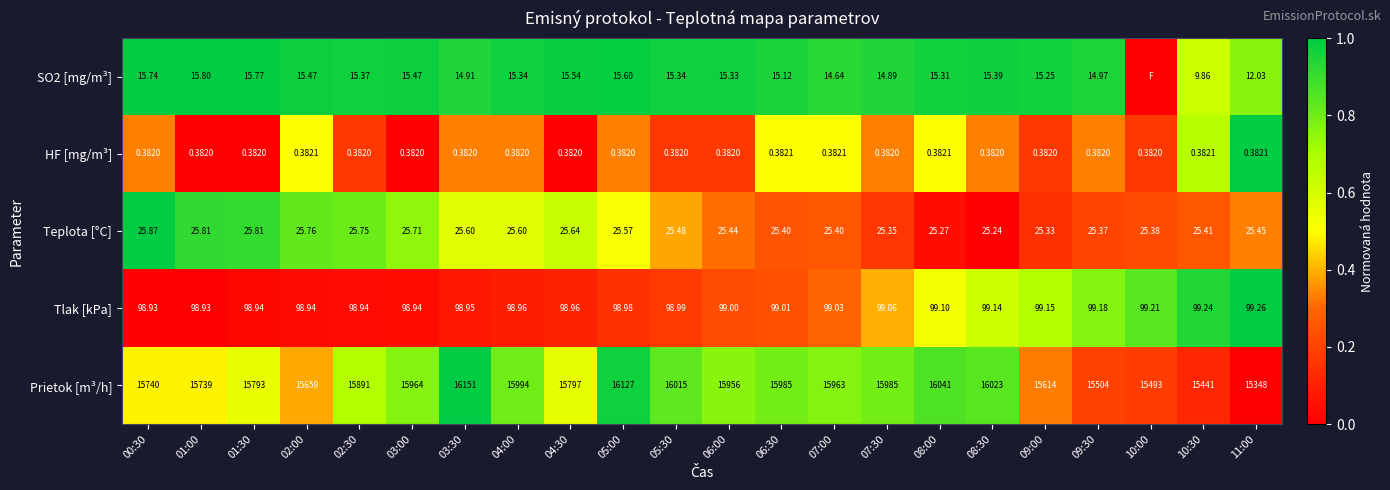

Between 04:00 and 07:00, which series saw the biggest shift?

Prietok [m³/h]